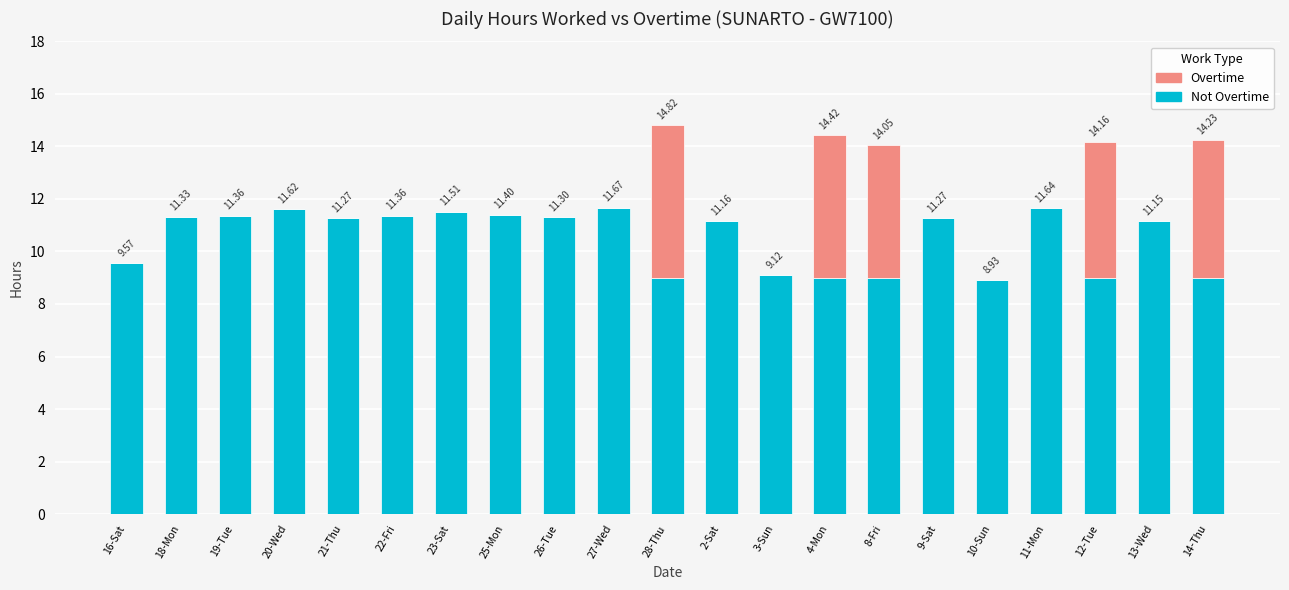

How many series are shown in this chart?

2